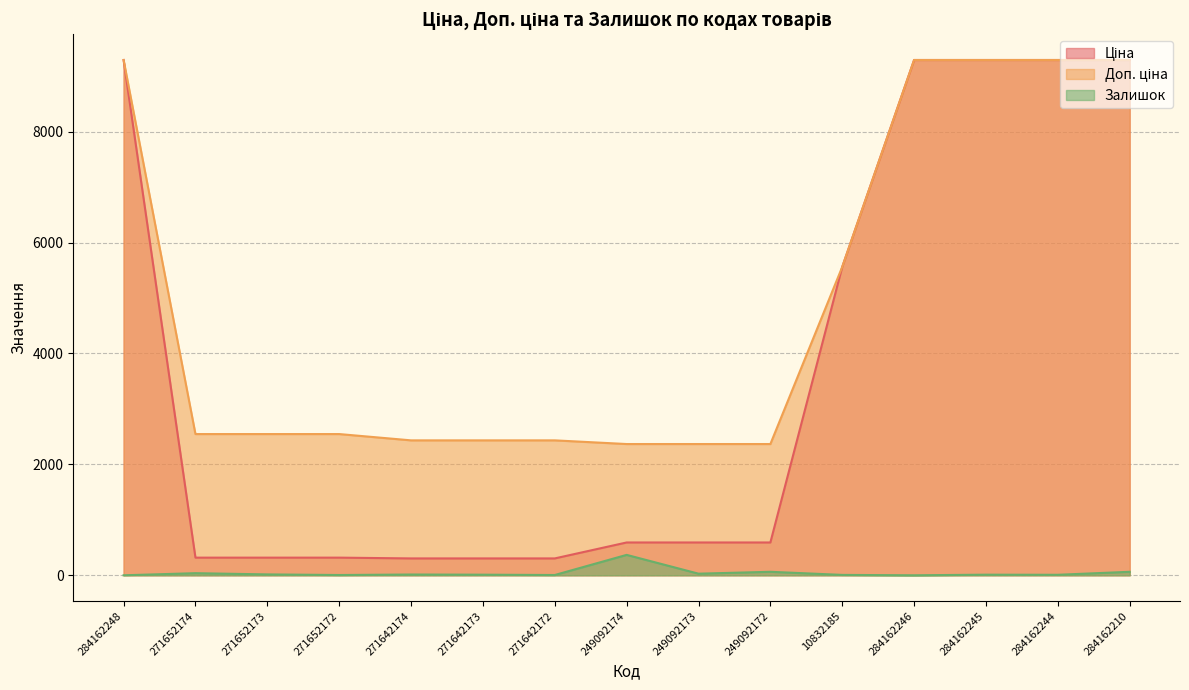

True or false: Доп. ціна and Залишок intersect in this chart.

False